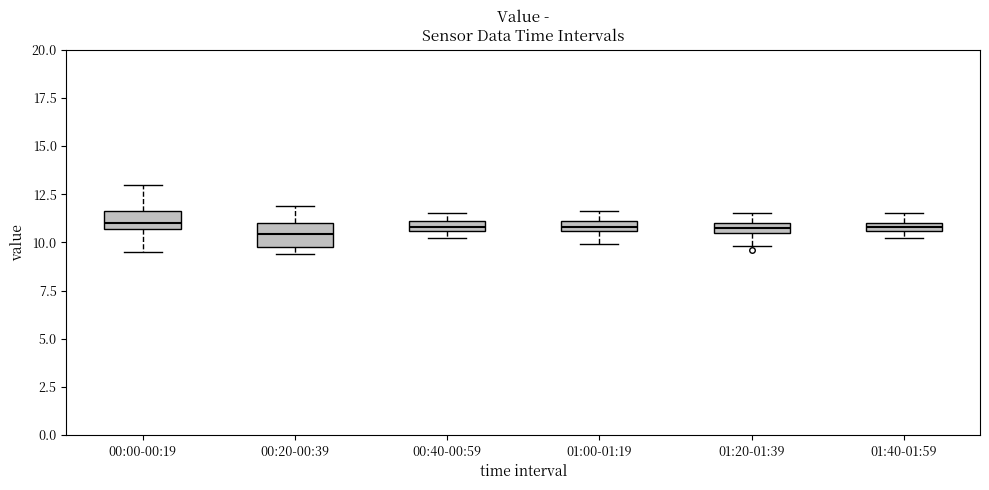

Where is the lower edge of the box for 01:00-01:19 on the y-axis? The values are not printed on the chart, so give them approximately, as read against the axis.

10.5